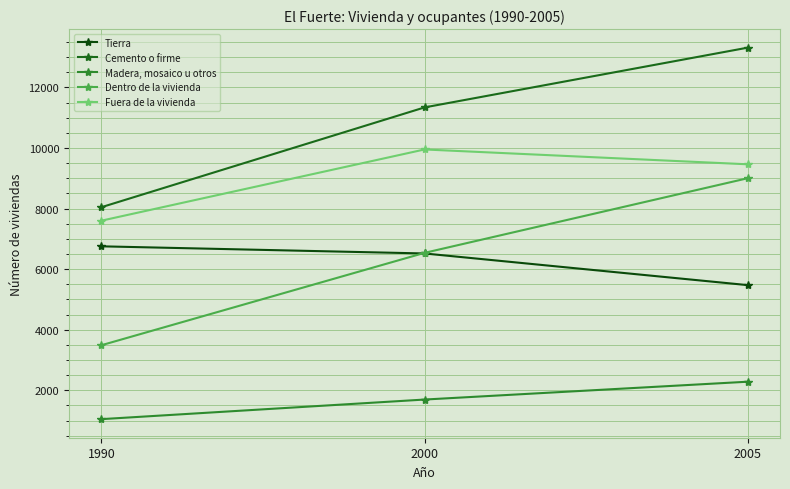

How many data points in Cemento o firme are less than 11341?

1